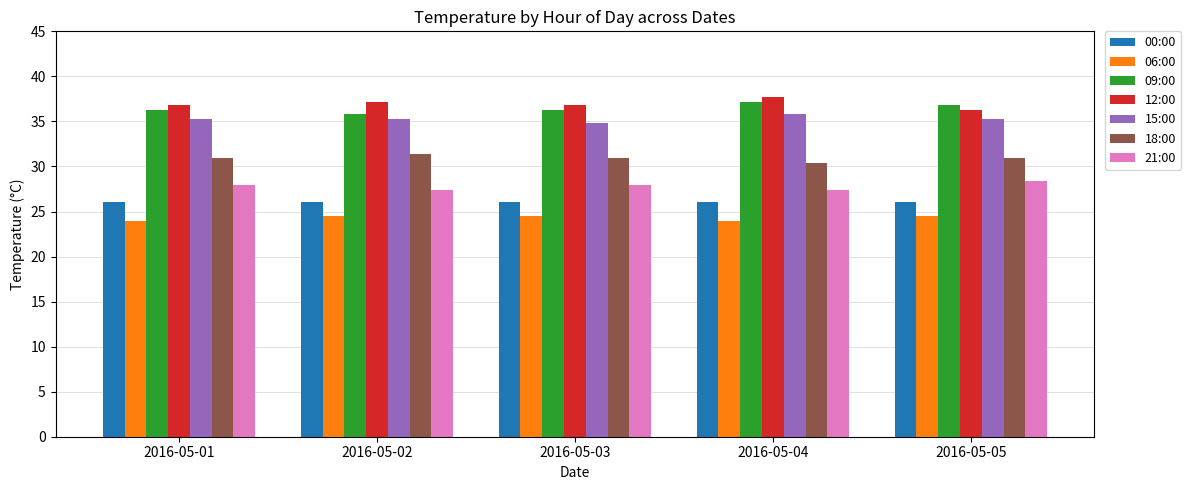

Does the chart contain stacked bars?

No